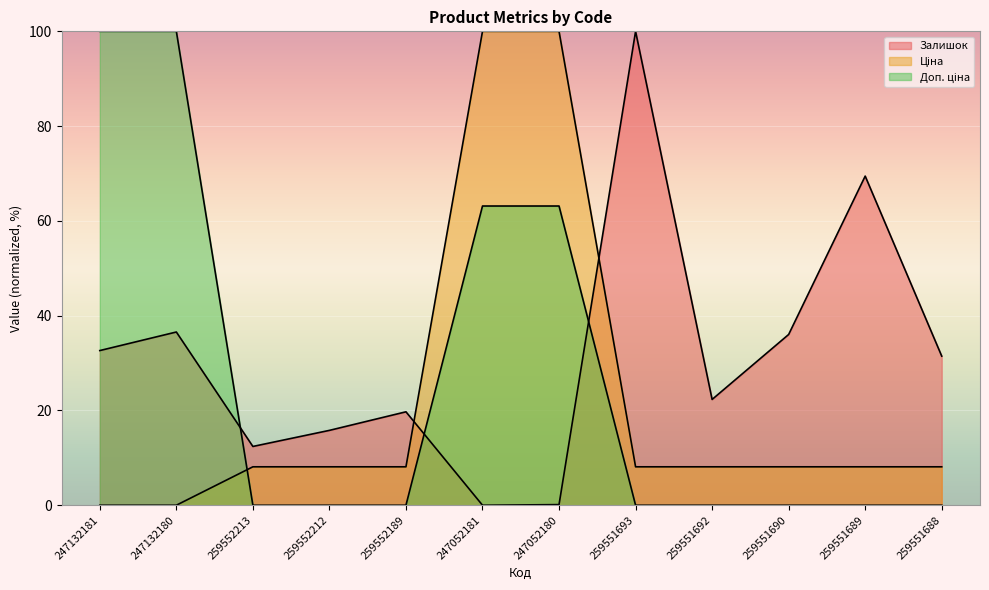

Which series has the widest spread of values?

Доп. ціна